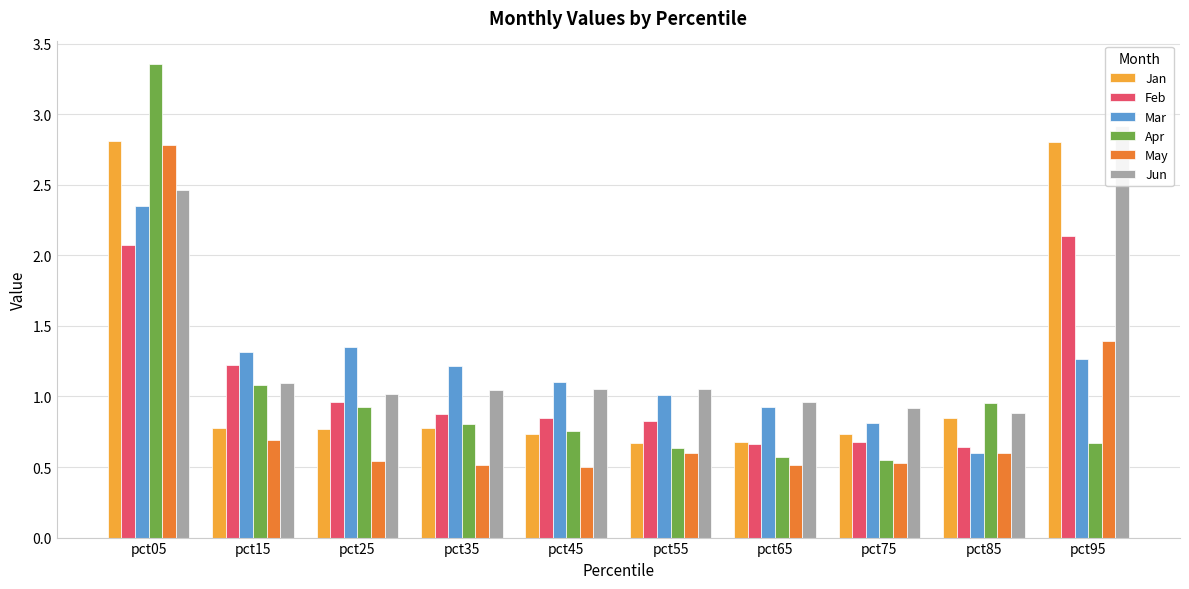

What is the sum of the Feb values at pct75 and pct35?

1.6